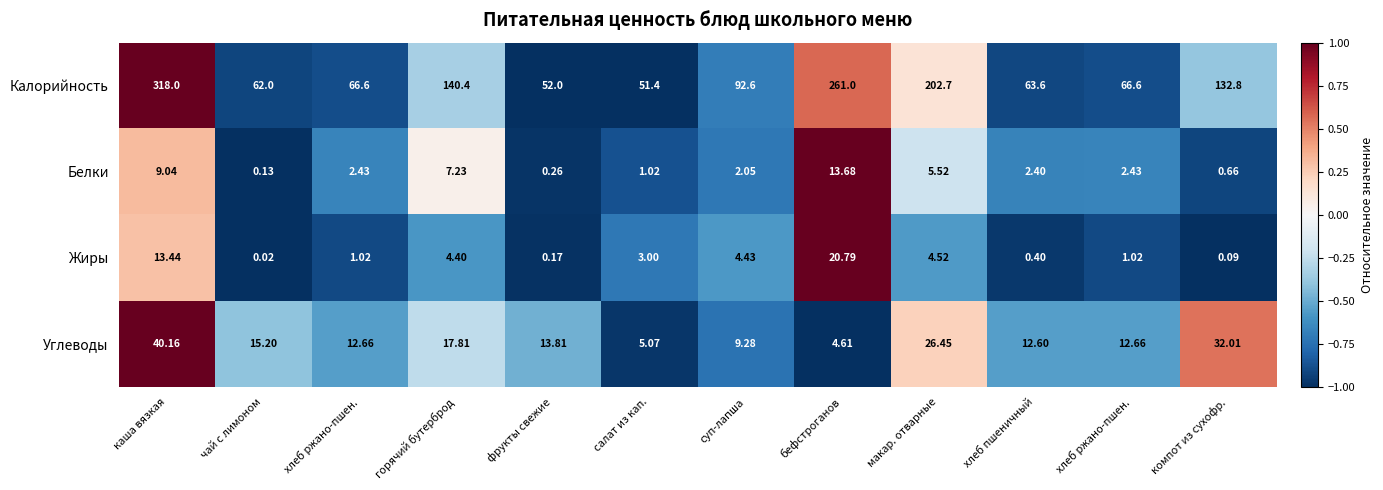

How many values in the Калорийность series are below 92?

6